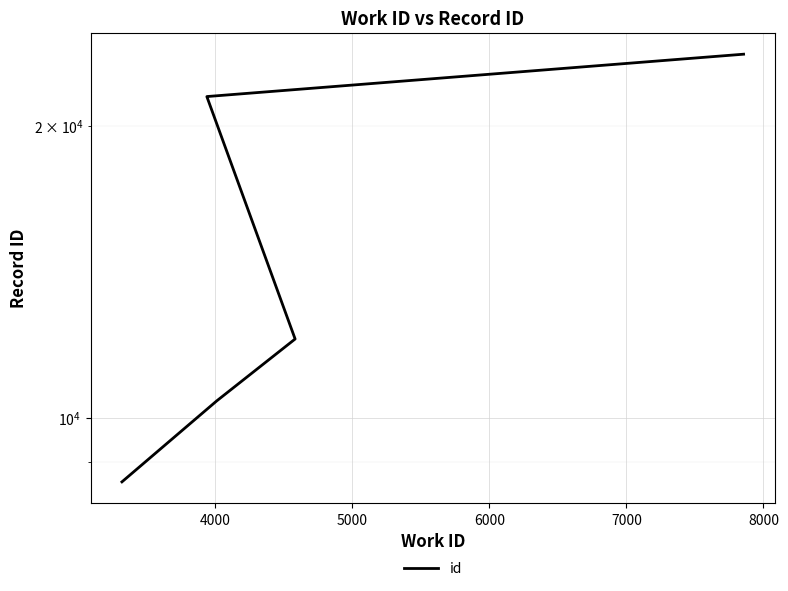

What is the difference between the values at 6000 and 4000?

11022